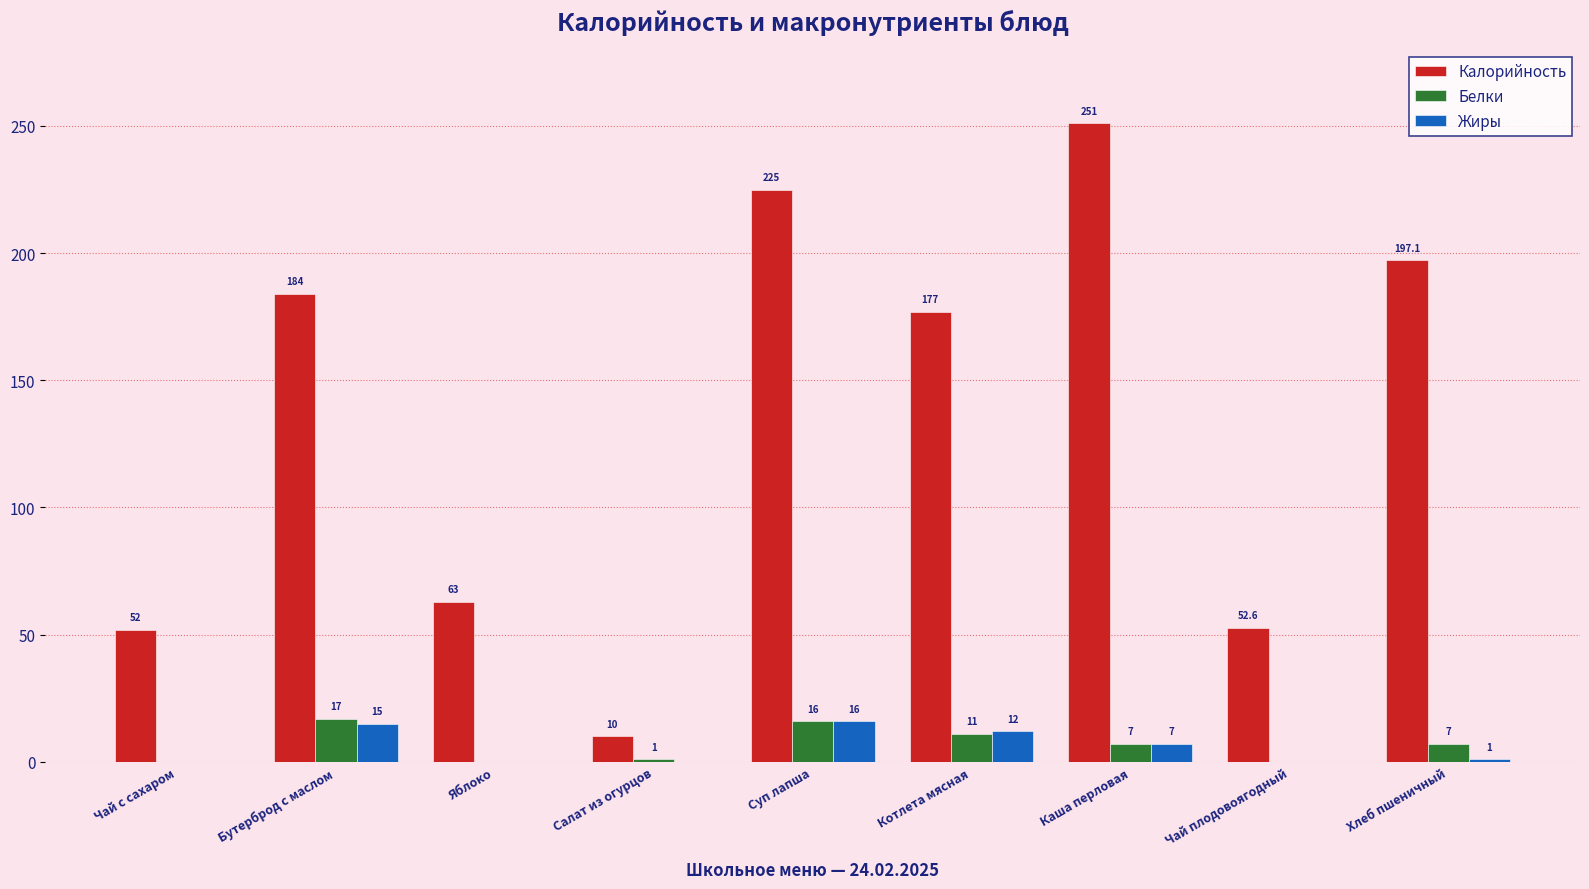

What is the total value across all series at Яблоко?

63.0